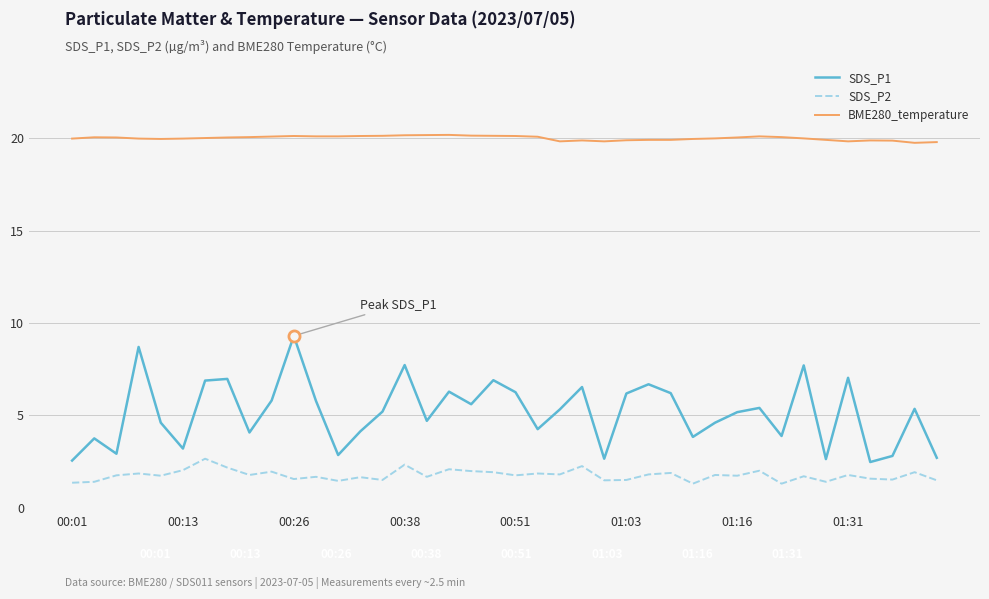

What are all the series names shown in the legend?

SDS_P1, SDS_P2, BME280_temperature